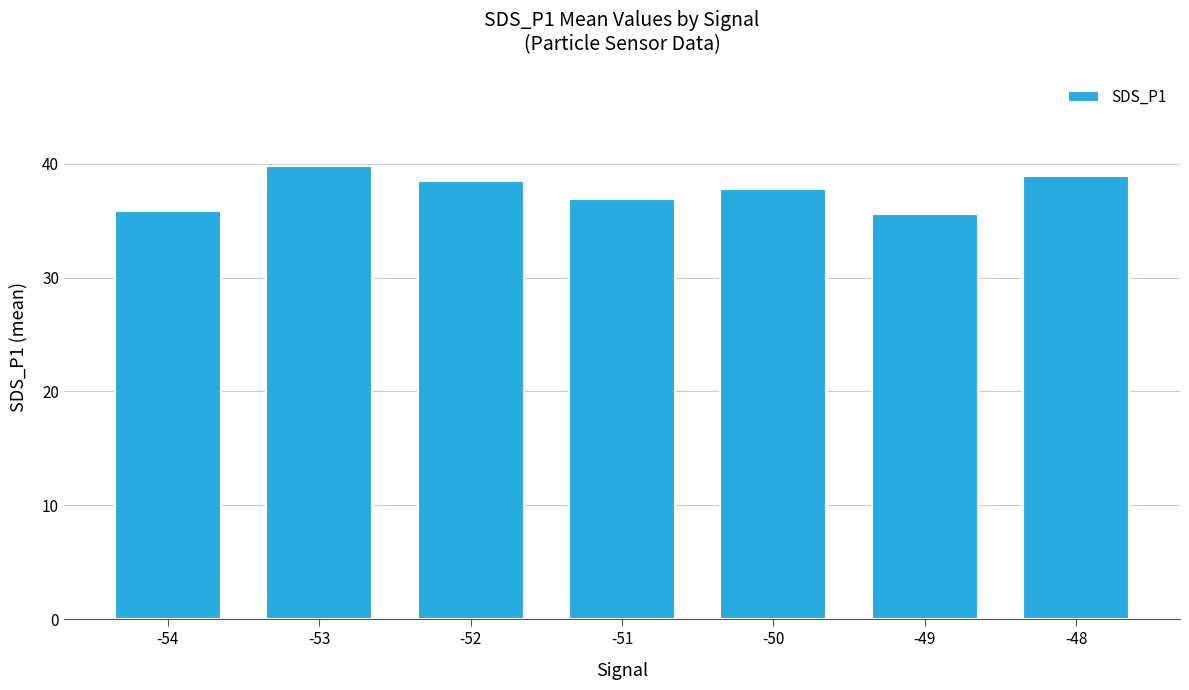

The chart shows a value of 37.8 at -50. True or false?

True